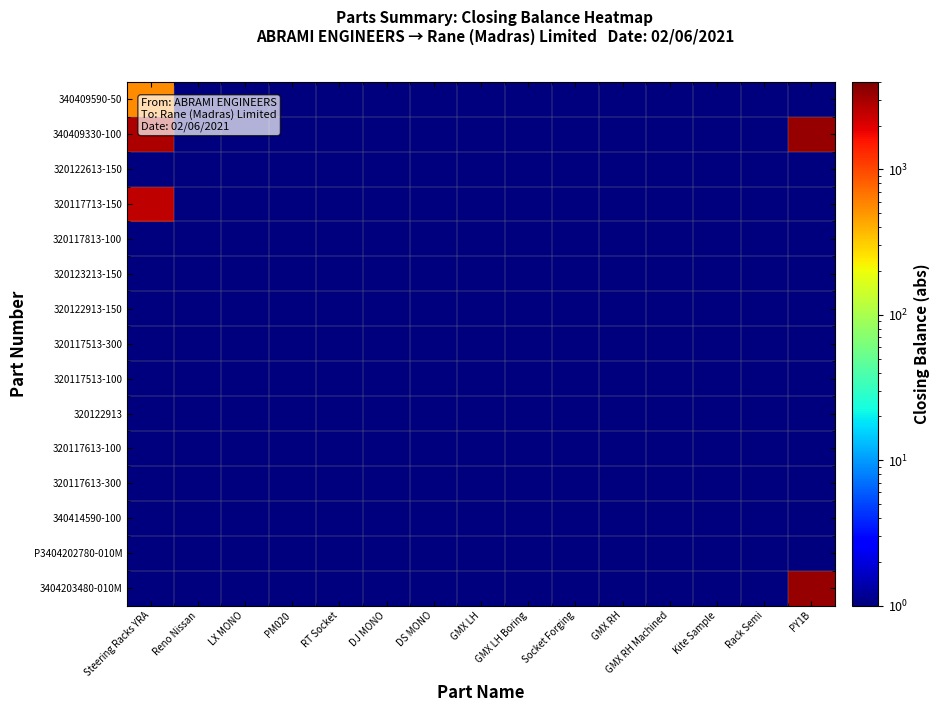

Which series has the largest range (max minus min)?

340409330-100